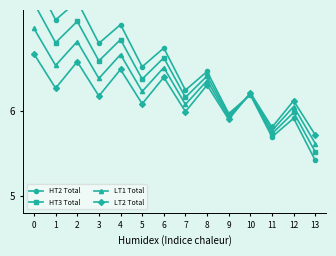

What is the value of the HT2 Total point at the 8th from the left?

6.3